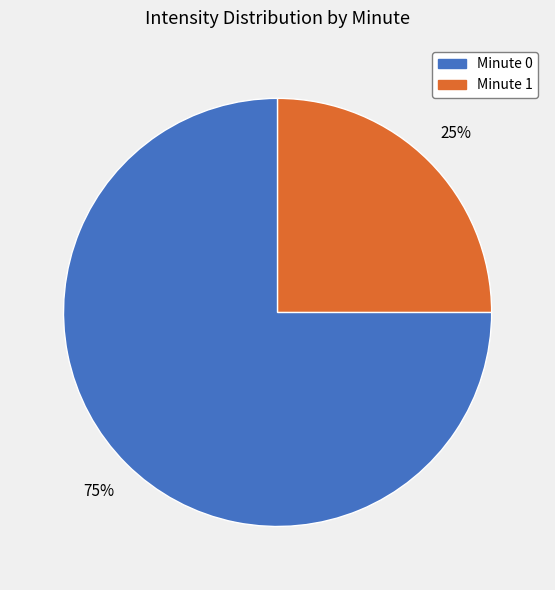

To the nearest percent, what is the average slice percentage?

50%